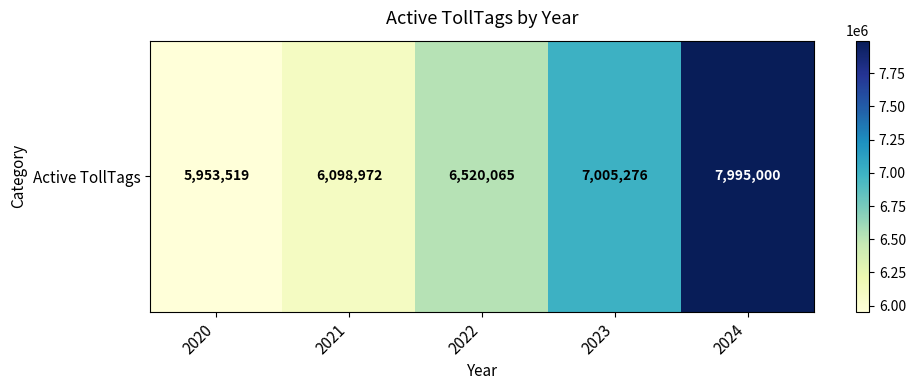

Rank the categories by value from highest to lowest.

2024, 2023, 2022, 2021, 2020